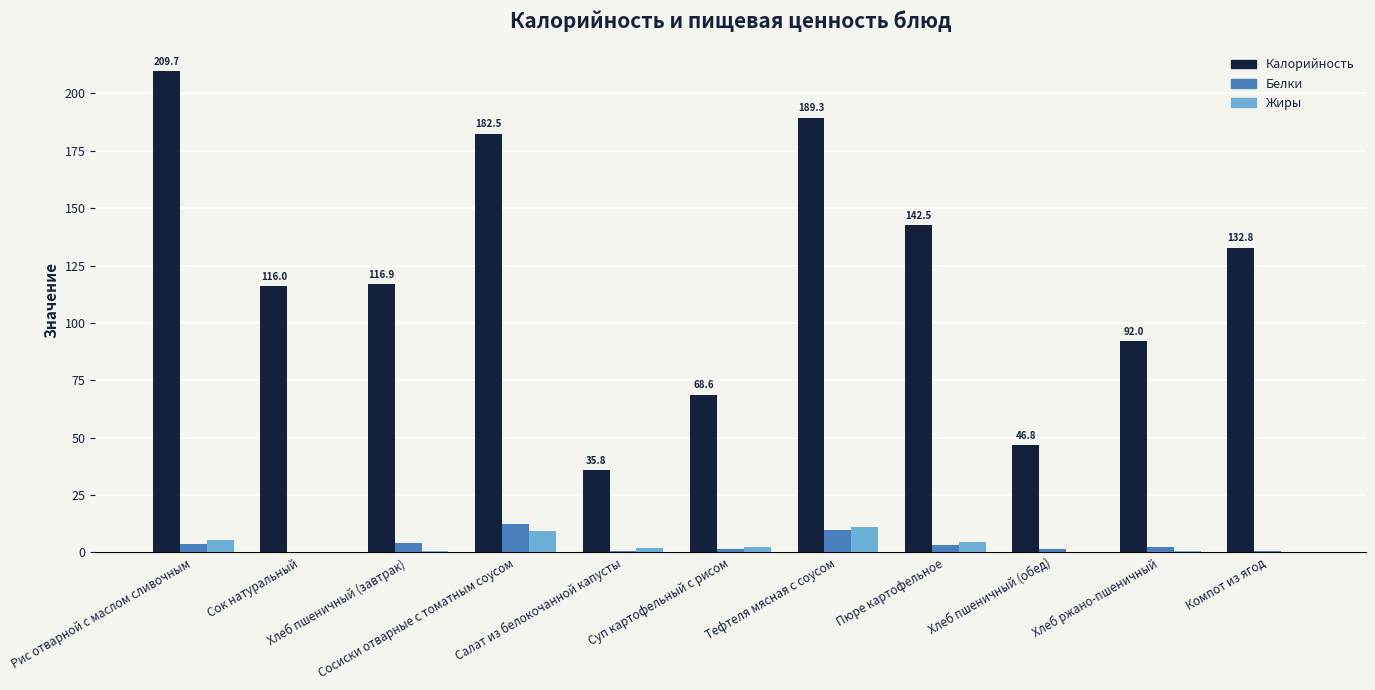

What is the greatest value displayed?

209.7